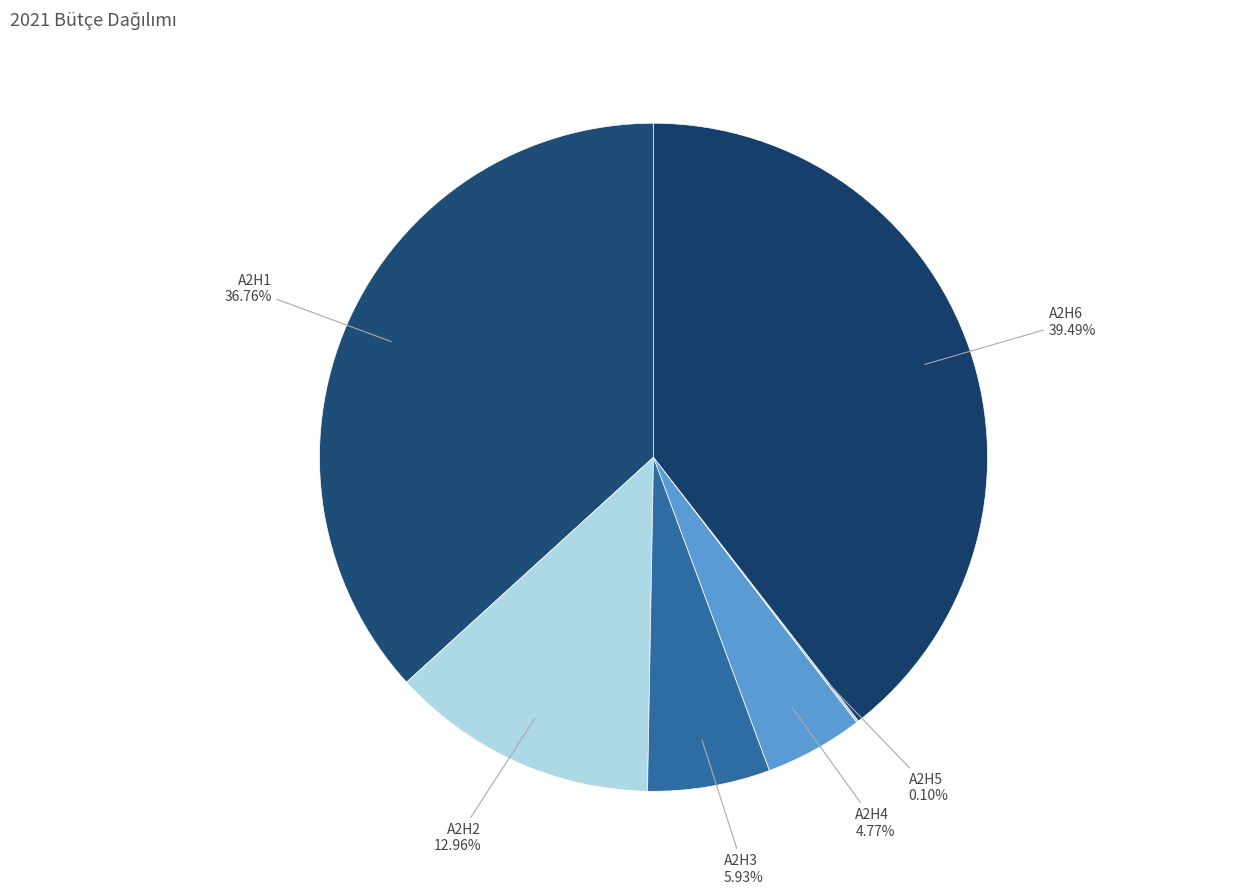

Does any single category account for the majority?

No